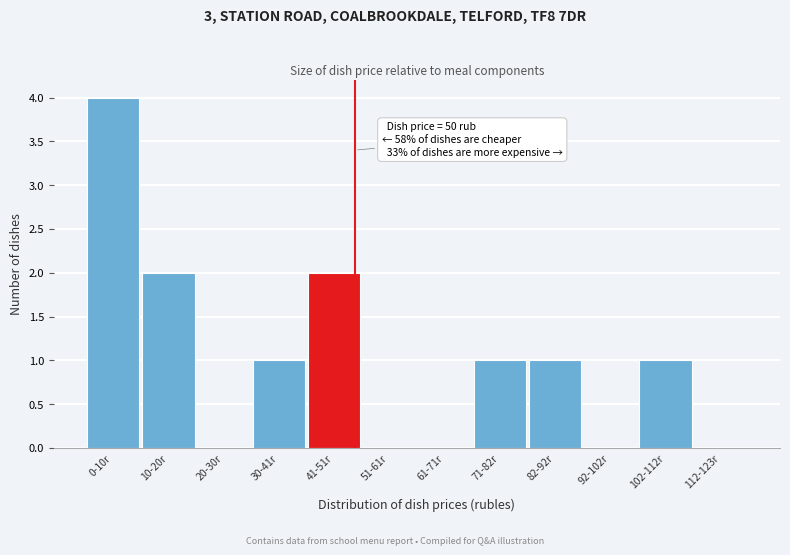

Reading left to right, transcribe all the data shown in this chart.

0-10r=4	10-20r=2	20-30r=0	30-41r=1	41-51r=2	51-61r=0	61-71r=0	71-82r=1	82-92r=1	92-102r=0	102-112r=1	112-123r=0